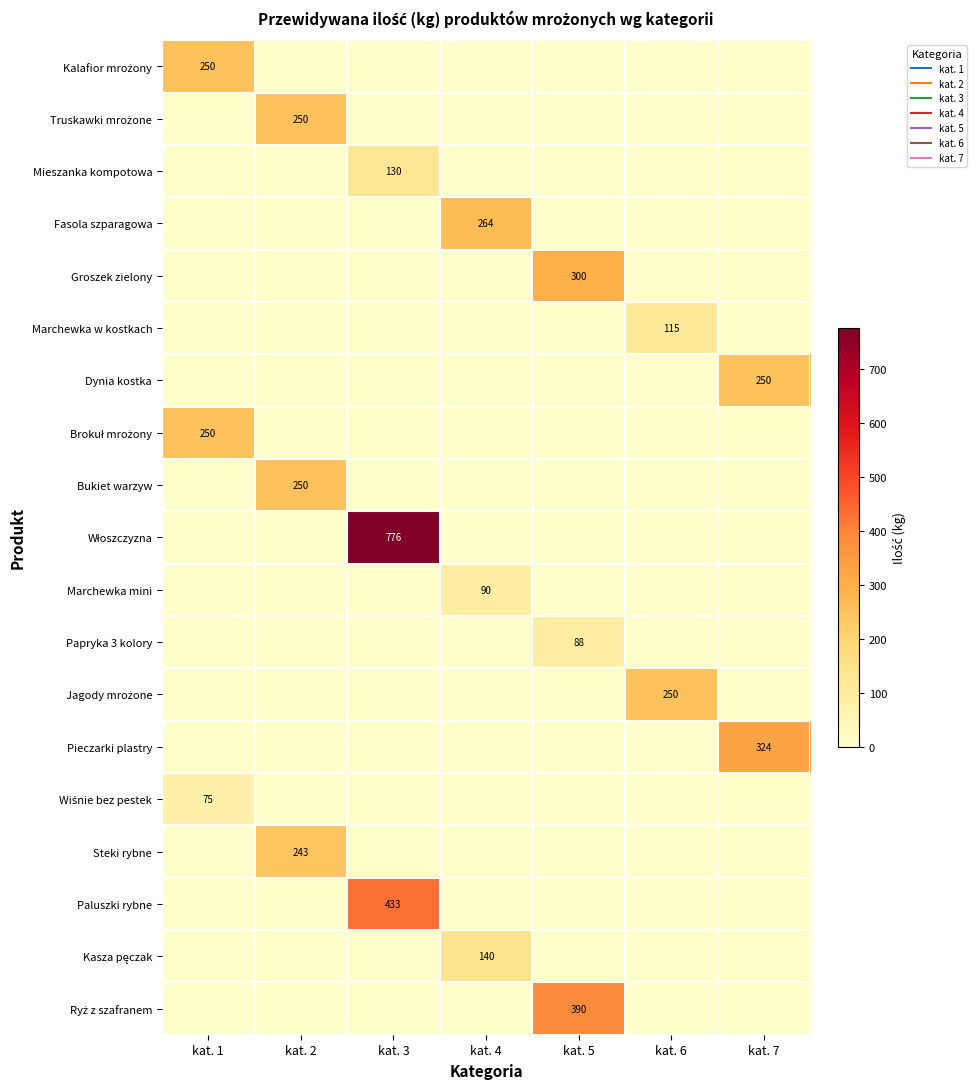

What is the maximum value shown in the chart?

776